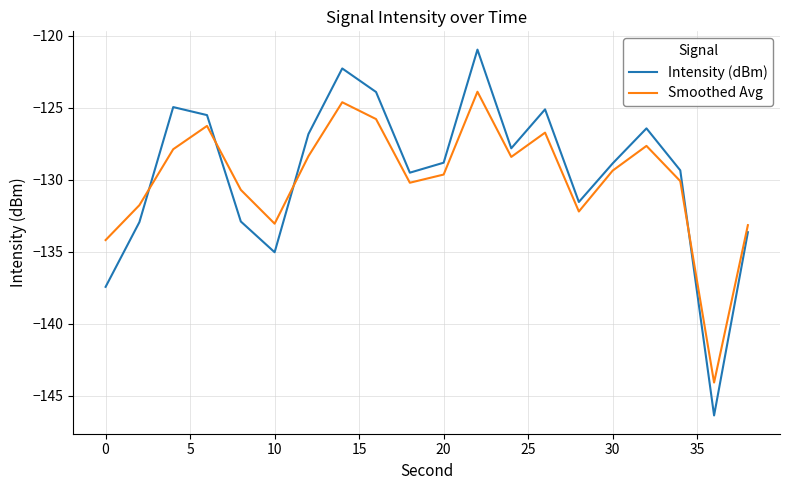

What are all the series names shown in the legend?

Intensity (dBm), Smoothed Avg